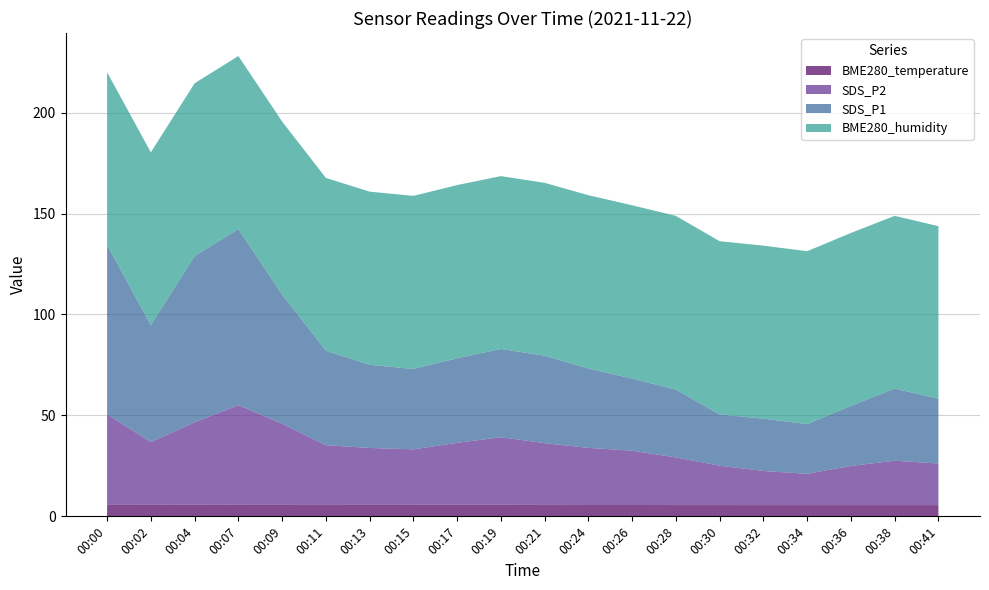

Reading left to right, extract all data points from this chart.

SDS_P1: 00:00=83.9	00:02=57.9	00:04=82.3	00:07=87.2	00:09=64.0	00:11=46.8	00:13=41.2	00:15=39.8	00:17=41.9	00:19=43.7	00:21=43.3	00:24=39.3	00:26=35.7	00:28=33.6	00:30=25.4	00:32=25.9	00:34=24.6	00:36=29.8	00:38=35.7	00:41=32.1
SDS_P2: 00:00=44.9	00:02=31.1	00:04=40.9	00:07=49.4	00:09=40.2	00:11=29.6	00:13=28.2	00:15=27.5	00:17=30.7	00:19=33.5	00:21=30.6	00:24=28.3	00:26=26.9	00:28=23.6	00:30=19.5	00:32=16.9	00:34=15.5	00:36=19.4	00:38=22.0	00:41=20.6
BME280_humidity: 00:00=85.5	00:02=85.6	00:04=85.6	00:07=85.7	00:09=85.7	00:11=85.6	00:13=85.8	00:15=85.7	00:17=85.8	00:19=85.6	00:21=85.6	00:24=85.8	00:26=85.8	00:28=86.0	00:30=85.8	00:32=85.7	00:34=85.7	00:36=85.6	00:38=85.6	00:41=85.5
BME280_temperature: 00:00=5.7	00:02=5.7	00:04=5.7	00:07=5.7	00:09=5.7	00:11=5.7	00:13=5.7	00:15=5.7	00:17=5.7	00:19=5.7	00:21=5.7	00:24=5.6	00:26=5.6	00:28=5.6	00:30=5.6	00:32=5.6	00:34=5.6	00:36=5.6	00:38=5.6	00:41=5.6